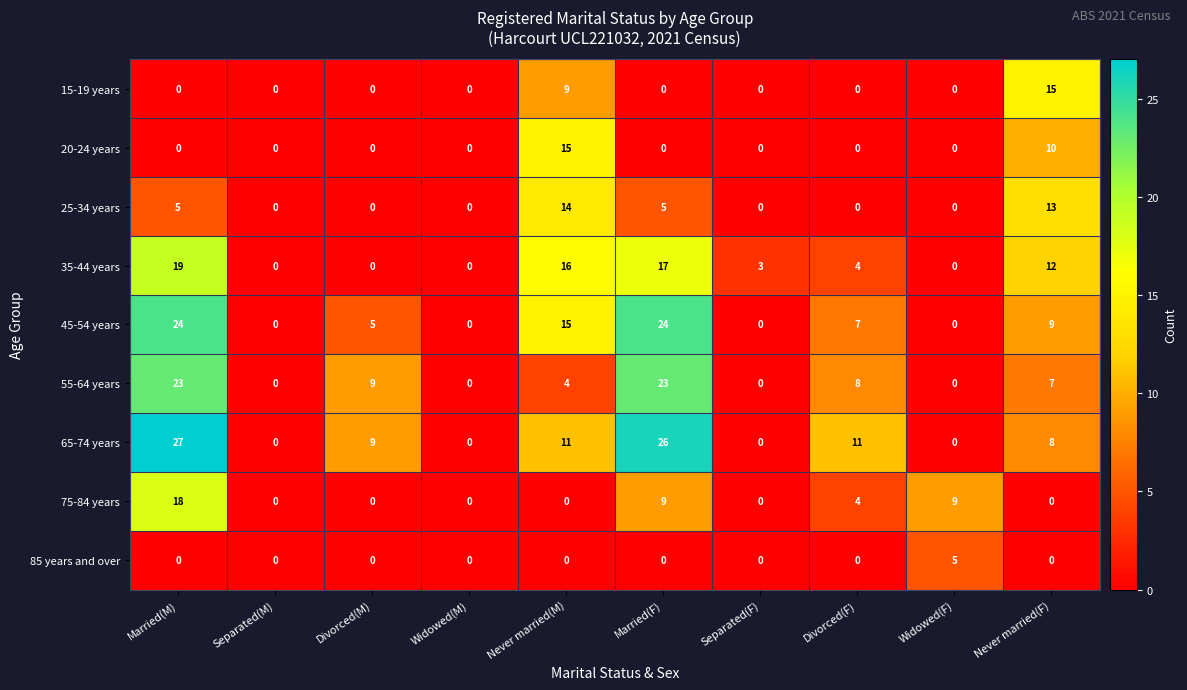

Is it true that 85 years and over equals 3 at Widowed(M)?

False